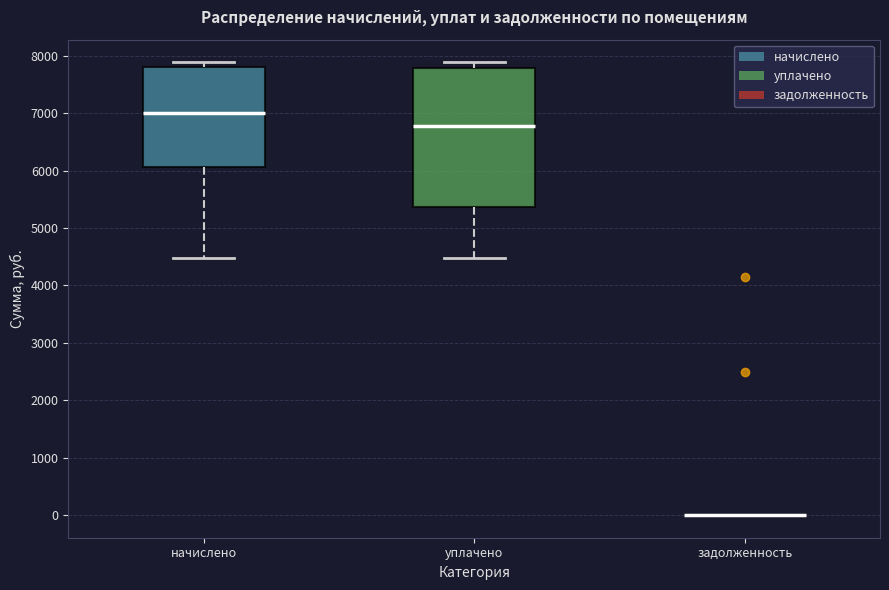

Which box is the tallest, from its lower edge to its upper edge?

уплачено